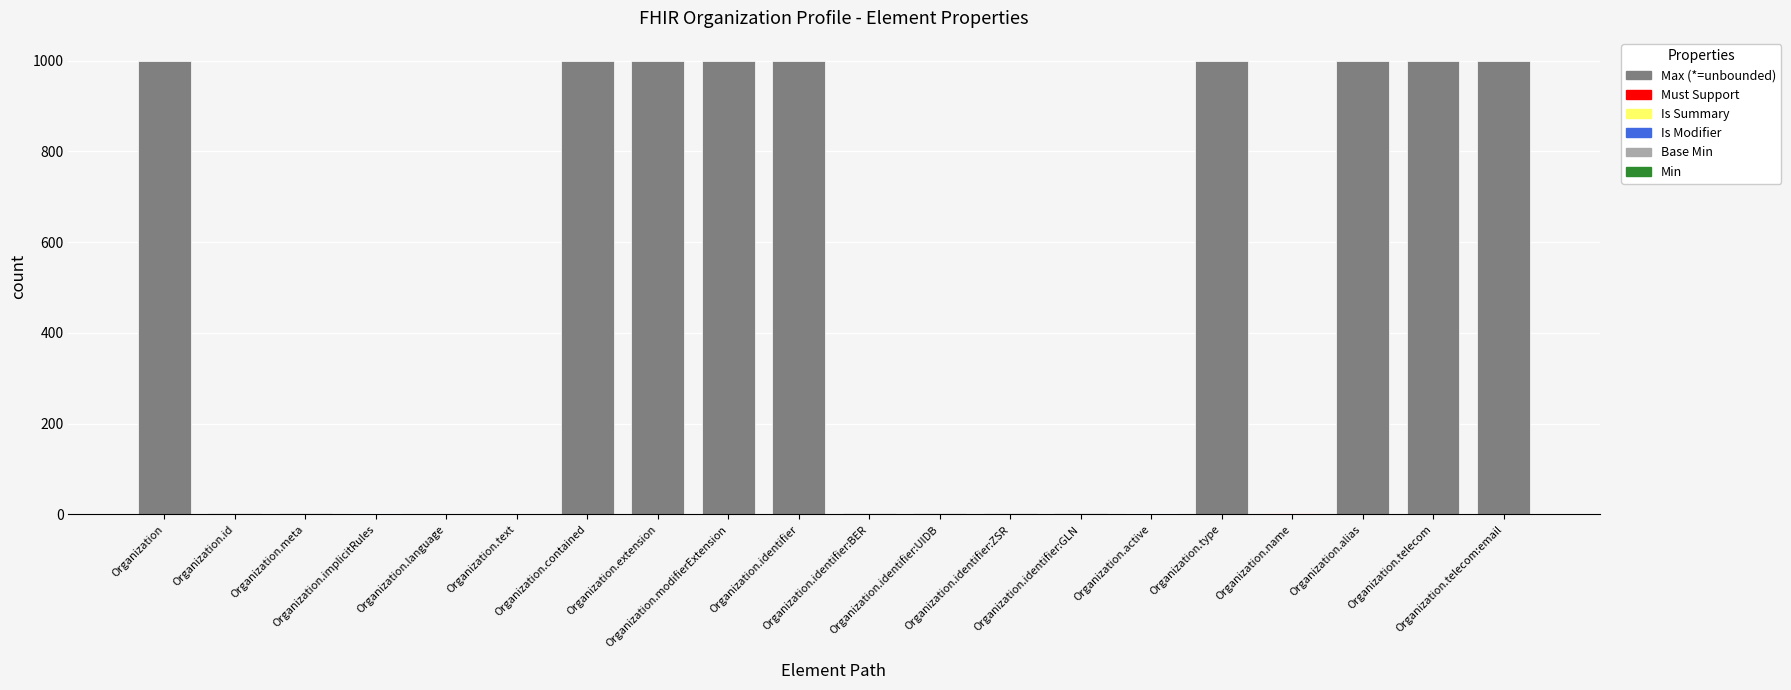

How many distinct data groups are displayed?

4